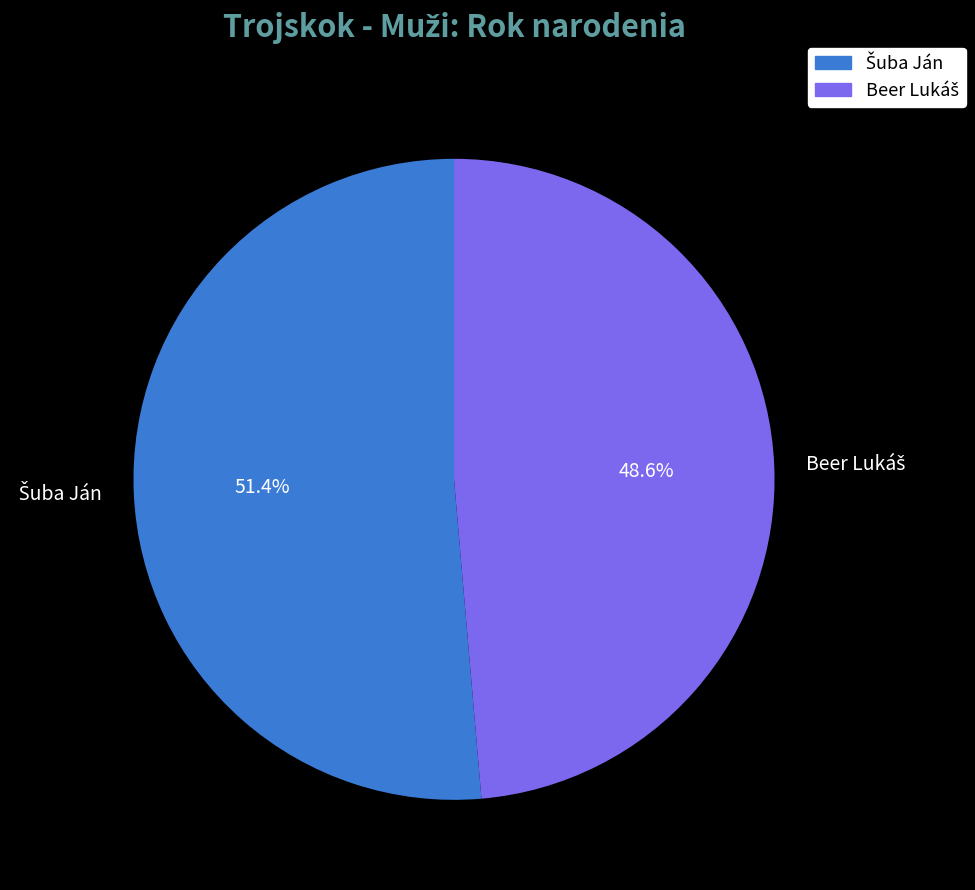

How many slices are in this pie chart?

2